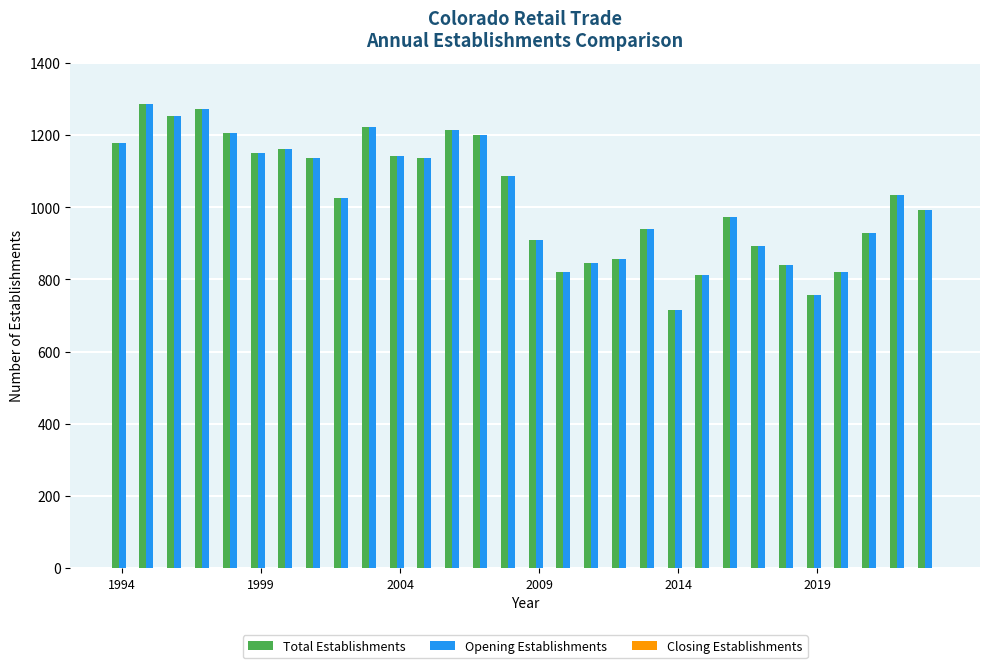

What is the minimum value shown in the chart?

714